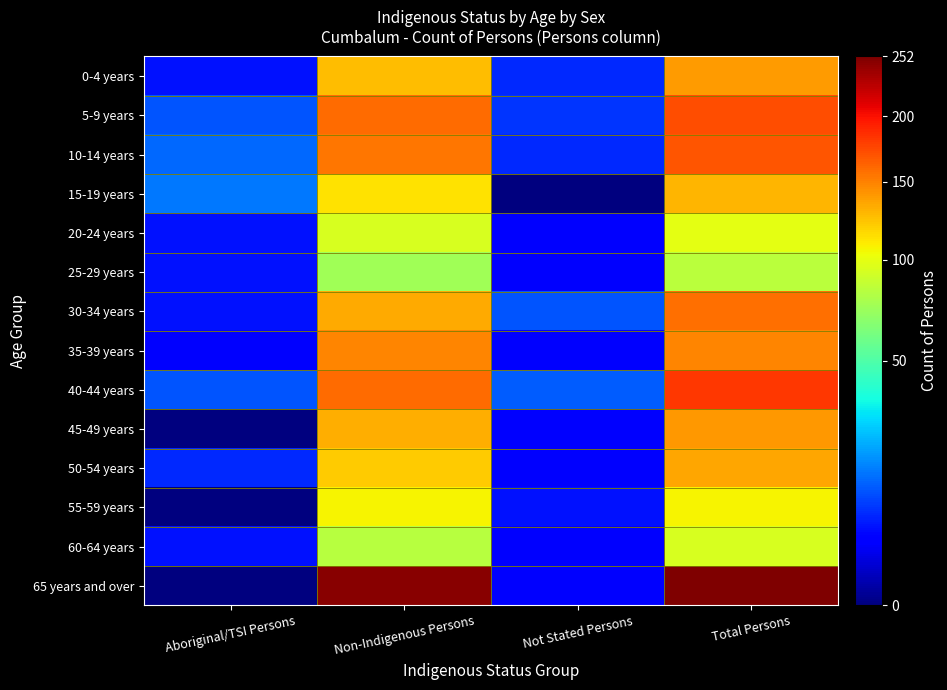

Which series has the widest spread of values?

65 years and over